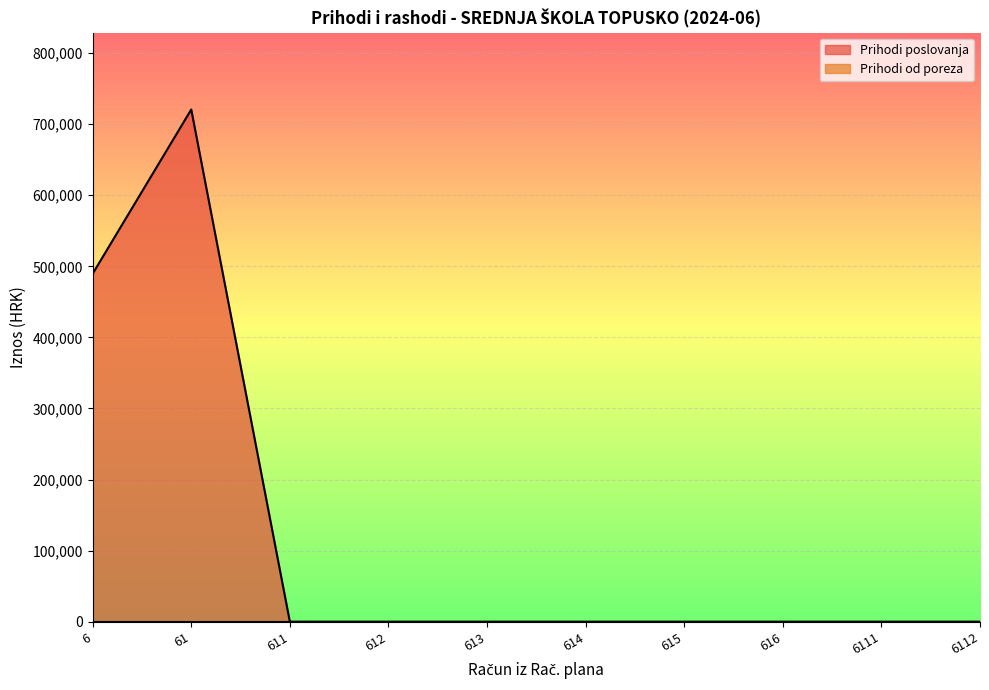

Count the number of values greater than 0.

2